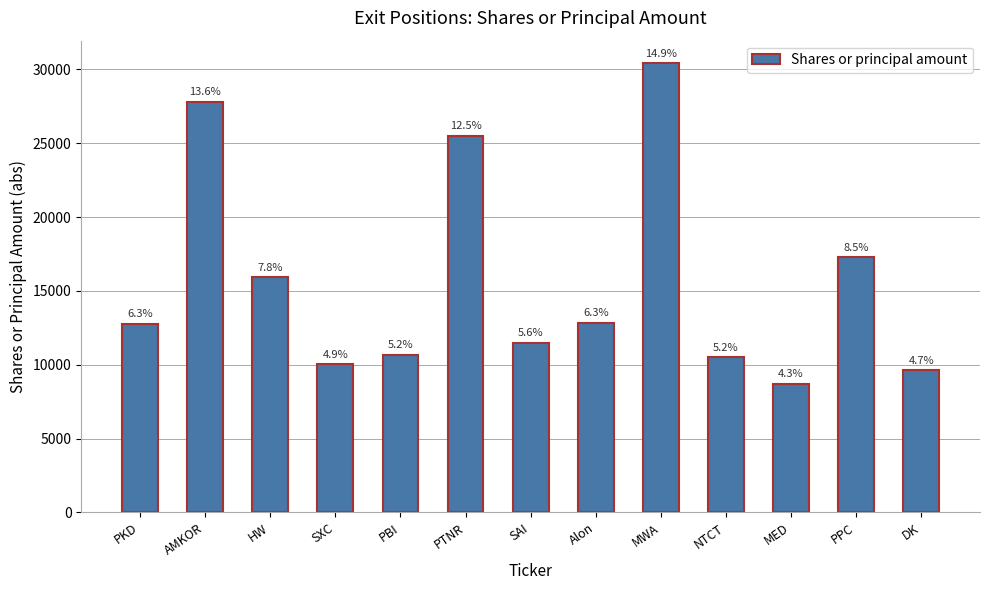

What is the change in value from SAI to PPC?

+5796